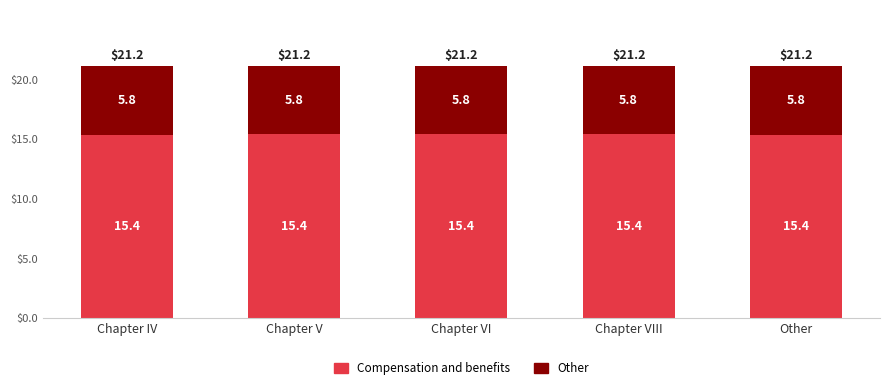

What is the highest value of the Compensation and benefits series?

15.4